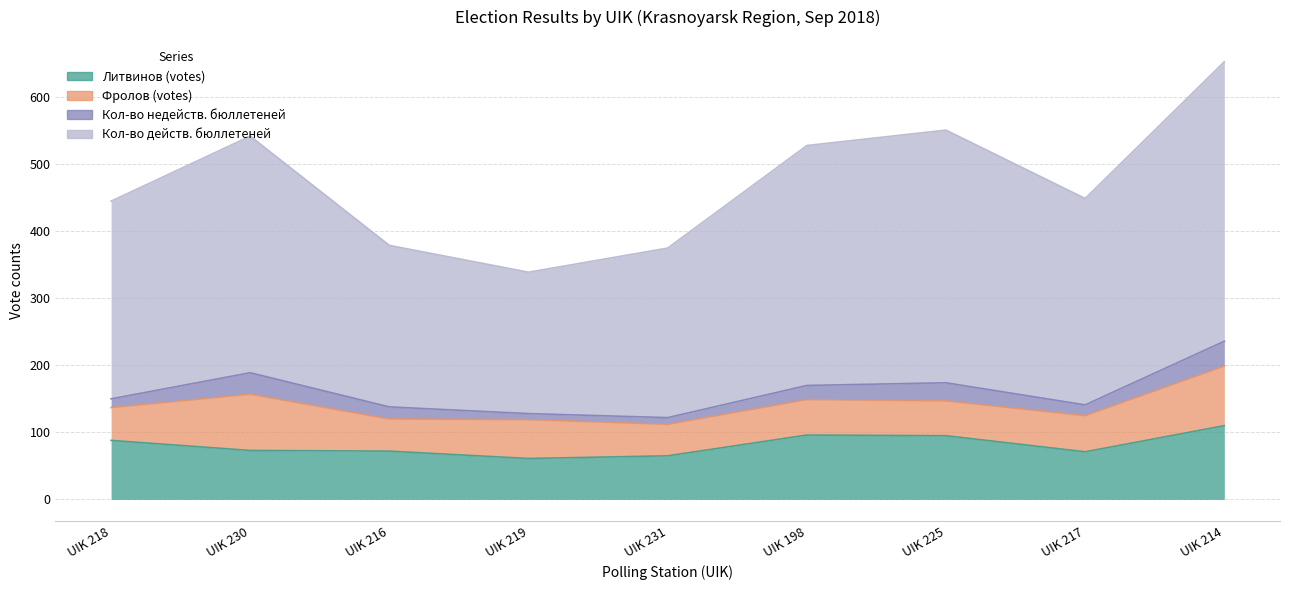

What position from the right is UIK 198?

4